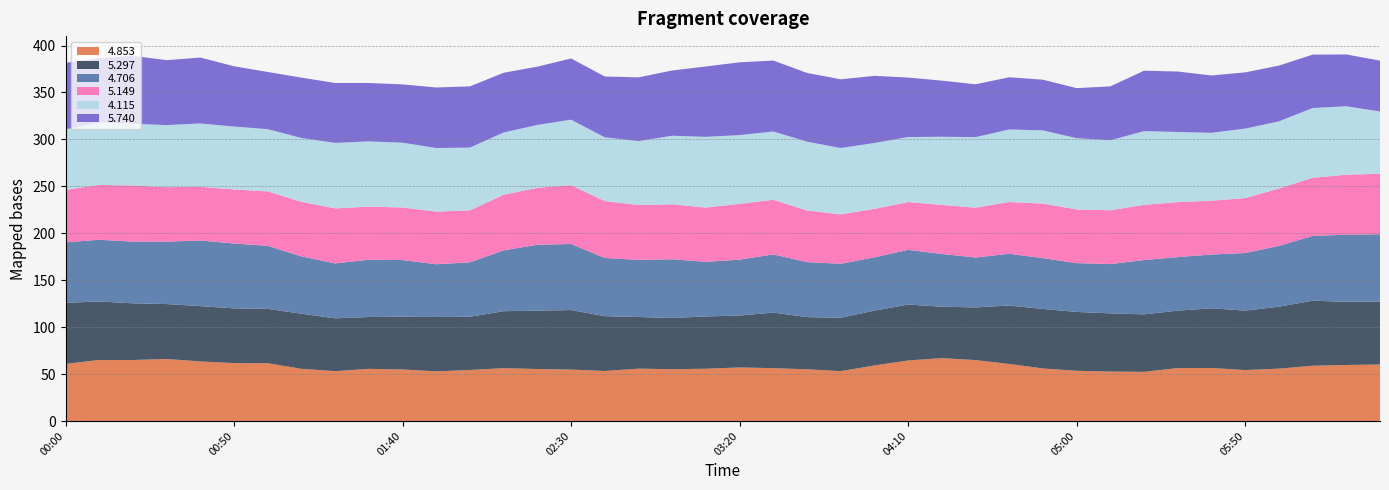

Reading left to right, list all the values displayed in this chart.

4.853: 2005/09/12 00:00=60.9	2005/09/12 00:10=65.0	2005/09/12 00:20=65.0	2005/09/12 00:30=66.1	2005/09/12 00:40=63.5	2005/09/12 00:50=61.7	2005/09/12 01:00=61.6	2005/09/12 01:10=55.6	2005/09/12 01:20=53.1	2005/09/12 01:30=55.6	2005/09/12 01:40=54.9	2005/09/12 01:50=52.9	2005/09/12 02:00=54.4	2005/09/12 02:10=56.3	2005/09/12 02:20=55.4	2005/09/12 02:30=54.8	2005/09/12 02:40=53.3	2005/09/12 02:50=55.8	2005/09/12 03:00=55.2	2005/09/12 03:10=55.7	2005/09/12 03:20=57.1	2005/09/12 03:30=56.3	2005/09/12 03:40=55.1	2005/09/12 03:50=53.1	2005/09/12 04:00=59.2	2005/09/12 04:10=64.5	2005/09/12 04:20=67.0	2005/09/12 04:30=64.9	2005/09/12 04:40=60.8	2005/09/12 04:50=56.0	2005/09/12 05:00=53.5	2005/09/12 05:10=52.7	2005/09/12 05:20=52.4	2005/09/12 05:30=56.4	2005/09/12 05:40=56.5	2005/09/12 05:50=54.3	2005/09/12 06:00=55.8	2005/09/12 06:10=58.9	2005/09/12 06:20=59.7	2005/09/12 06:30=60.2
5.297: 2005/09/12 00:00=64.9	2005/09/12 00:10=62.4	2005/09/12 00:20=60.4	2005/09/12 00:30=58.5	2005/09/12 00:40=58.9	2005/09/12 00:50=58.3	2005/09/12 01:00=57.9	2005/09/12 01:10=58.7	2005/09/12 01:20=56.3	2005/09/12 01:30=55.2	2005/09/12 01:40=56.2	2005/09/12 01:50=57.9	2005/09/12 02:00=56.7	2005/09/12 02:10=60.7	2005/09/12 02:20=62.2	2005/09/12 02:30=63.4	2005/09/12 02:40=58.4	2005/09/12 02:50=55.0	2005/09/12 03:00=54.6	2005/09/12 03:10=55.7	2005/09/12 03:20=55.3	2005/09/12 03:30=59.2	2005/09/12 03:40=55.6	2005/09/12 03:50=56.9	2005/09/12 04:00=58.4	2005/09/12 04:10=59.6	2005/09/12 04:20=54.8	2005/09/12 04:30=56.1	2005/09/12 04:40=62.2	2005/09/12 04:50=63.4	2005/09/12 05:00=62.7	2005/09/12 05:10=62.0	2005/09/12 05:20=61.2	2005/09/12 05:30=61.2	2005/09/12 05:40=63.6	2005/09/12 05:50=63.3	2005/09/12 06:00=66.0	2005/09/12 06:10=69.3	2005/09/12 06:20=67.3	2005/09/12 06:30=67.0
4.706: 2005/09/12 00:00=64.5	2005/09/12 00:10=65.7	2005/09/12 00:20=65.7	2005/09/12 00:30=66.5	2005/09/12 00:40=69.9	2005/09/12 00:50=69.1	2005/09/12 01:00=67.1	2005/09/12 01:10=61.1	2005/09/12 01:20=58.5	2005/09/12 01:30=61.1	2005/09/12 01:40=60.4	2005/09/12 01:50=56.2	2005/09/12 02:00=58.0	2005/09/12 02:10=64.8	2005/09/12 02:20=70.2	2005/09/12 02:30=70.4	2005/09/12 02:40=62.0	2005/09/12 02:50=60.9	2005/09/12 03:00=62.5	2005/09/12 03:10=58.2	2005/09/12 03:20=59.5	2005/09/12 03:30=62.0	2005/09/12 03:40=58.6	2005/09/12 03:50=57.5	2005/09/12 04:00=56.8	2005/09/12 04:10=58.2	2005/09/12 04:20=56.2	2005/09/12 04:30=53.2	2005/09/12 04:40=55.2	2005/09/12 04:50=54.1	2005/09/12 05:00=52.0	2005/09/12 05:10=52.5	2005/09/12 05:20=57.9	2005/09/12 05:30=57.0	2005/09/12 05:40=57.3	2005/09/12 05:50=61.4	2005/09/12 06:00=64.7	2005/09/12 06:10=69.0	2005/09/12 06:20=71.4	2005/09/12 06:30=71.8
5.149: 2005/09/12 00:00=55.9	2005/09/12 00:10=58.4	2005/09/12 00:20=59.8	2005/09/12 00:30=58.0	2005/09/12 00:40=57.2	2005/09/12 00:50=57.6	2005/09/12 01:00=58.0	2005/09/12 01:10=58.1	2005/09/12 01:20=58.6	2005/09/12 01:30=56.5	2005/09/12 01:40=56.0	2005/09/12 01:50=56.1	2005/09/12 02:00=55.3	2005/09/12 02:10=59.3	2005/09/12 02:20=60.6	2005/09/12 02:30=62.6	2005/09/12 02:40=60.6	2005/09/12 02:50=58.4	2005/09/12 03:00=58.6	2005/09/12 03:10=57.8	2005/09/12 03:20=59.4	2005/09/12 03:30=58.2	2005/09/12 03:40=55.0	2005/09/12 03:50=52.6	2005/09/12 04:00=51.6	2005/09/12 04:10=51.0	2005/09/12 04:20=52.2	2005/09/12 04:30=53.1	2005/09/12 04:40=55.1	2005/09/12 04:50=58.1	2005/09/12 05:00=57.2	2005/09/12 05:10=57.3	2005/09/12 05:20=58.8	2005/09/12 05:30=58.6	2005/09/12 05:40=57.3	2005/09/12 05:50=58.5	2005/09/12 06:00=61.2	2005/09/12 06:10=61.9	2005/09/12 06:20=64.0	2005/09/12 06:30=64.4
4.115: 2005/09/12 00:00=64.5	2005/09/12 00:10=66.7	2005/09/12 00:20=65.8	2005/09/12 00:30=66.1	2005/09/12 00:40=67.5	2005/09/12 00:50=67.0	2005/09/12 01:00=66.3	2005/09/12 01:10=68.0	2005/09/12 01:20=69.8	2005/09/12 01:30=69.5	2005/09/12 01:40=69.0	2005/09/12 01:50=67.7	2005/09/12 02:00=66.9	2005/09/12 02:10=66.3	2005/09/12 02:20=67.0	2005/09/12 02:30=69.8	2005/09/12 02:40=67.9	2005/09/12 02:50=68.1	2005/09/12 03:00=73.0	2005/09/12 03:10=75.3	2005/09/12 03:20=73.3	2005/09/12 03:30=72.7	2005/09/12 03:40=73.3	2005/09/12 03:50=70.7	2005/09/12 04:00=70.2	2005/09/12 04:10=69.2	2005/09/12 04:20=72.6	2005/09/12 04:30=75.1	2005/09/12 04:40=77.3	2005/09/12 04:50=78.0	2005/09/12 05:00=75.9	2005/09/12 05:10=74.6	2005/09/12 05:20=78.5	2005/09/12 05:30=74.7	2005/09/12 05:40=72.3	2005/09/12 05:50=74.0	2005/09/12 06:00=71.5	2005/09/12 06:10=74.3	2005/09/12 06:20=72.9	2005/09/12 06:30=66.3
5.740: 2005/09/12 00:00=70.9	2005/09/12 00:10=68.3	2005/09/12 00:20=72.3	2005/09/12 00:30=69.2	2005/09/12 00:40=70.2	2005/09/12 00:50=64.2	2005/09/12 01:00=60.9	2005/09/12 01:10=64.3	2005/09/12 01:20=63.8	2005/09/12 01:30=62.2	2005/09/12 01:40=62.1	2005/09/12 01:50=64.5	2005/09/12 02:00=65.2	2005/09/12 02:10=63.6	2005/09/12 02:20=62.1	2005/09/12 02:30=65.2	2005/09/12 02:40=64.8	2005/09/12 02:50=67.9	2005/09/12 03:00=69.5	2005/09/12 03:10=75.0	2005/09/12 03:20=77.5	2005/09/12 03:30=75.6	2005/09/12 03:40=73.2	2005/09/12 03:50=73.2	2005/09/12 04:00=71.5	2005/09/12 04:10=63.4	2005/09/12 04:20=59.8	2005/09/12 04:30=56.3	2005/09/12 04:40=55.6	2005/09/12 04:50=54.0	2005/09/12 05:00=53.3	2005/09/12 05:10=57.4	2005/09/12 05:20=64.4	2005/09/12 05:30=64.4	2005/09/12 05:40=61.1	2005/09/12 05:50=59.9	2005/09/12 06:00=59.4	2005/09/12 06:10=56.9	2005/09/12 06:20=55.2	2005/09/12 06:30=54.2